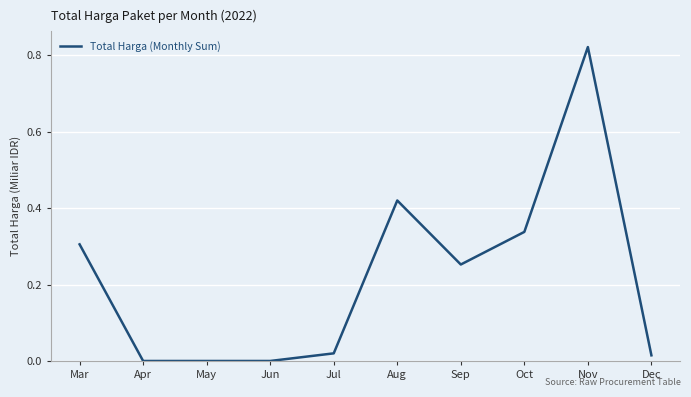

Which label corresponds to the largest value in the chart?

Nov